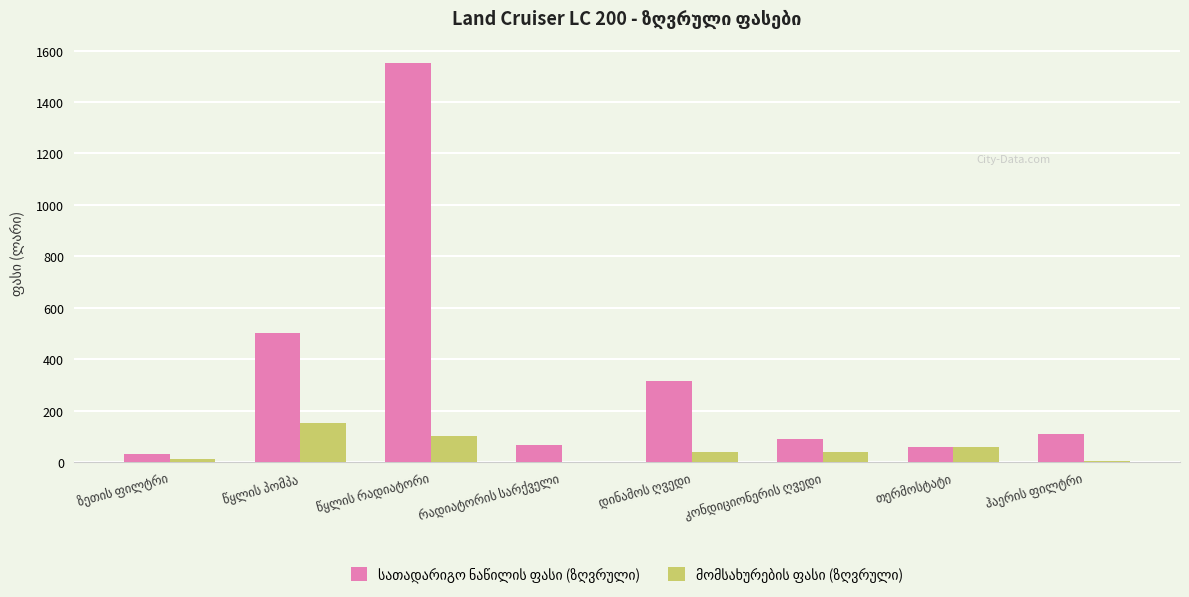

True or false: სათადარიგო ნაწილის ფასი (ზღვრული) has a value of 315.0 at დინამოს ღვედი.

True